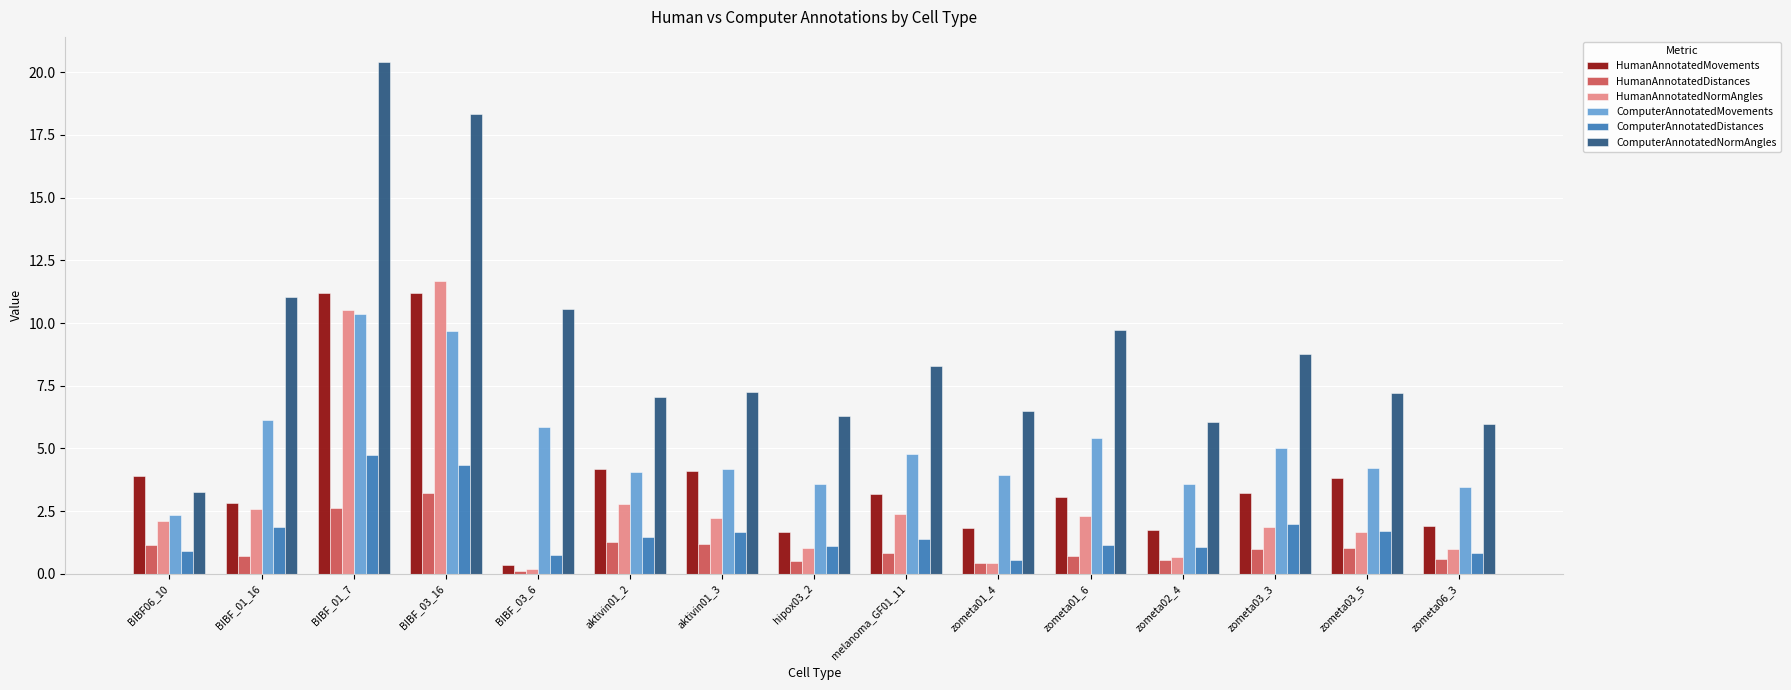

What position from the left is aktivin01_3?

7